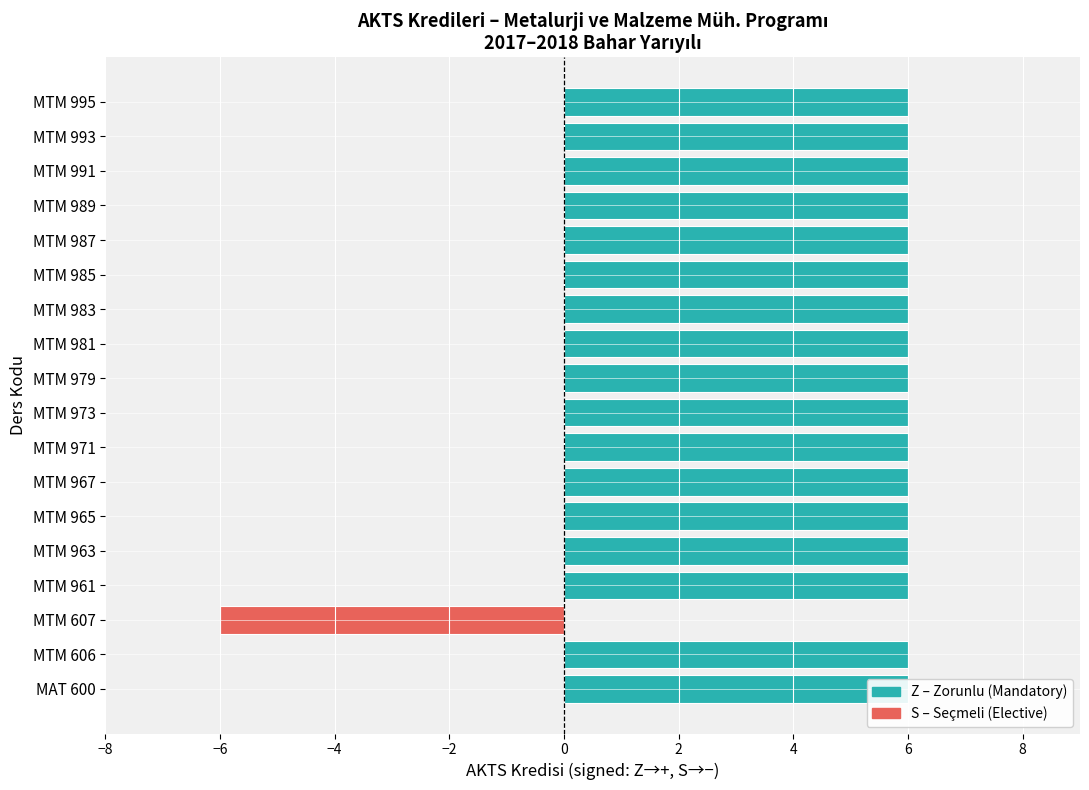

What value does the data have at MTM 965?

6